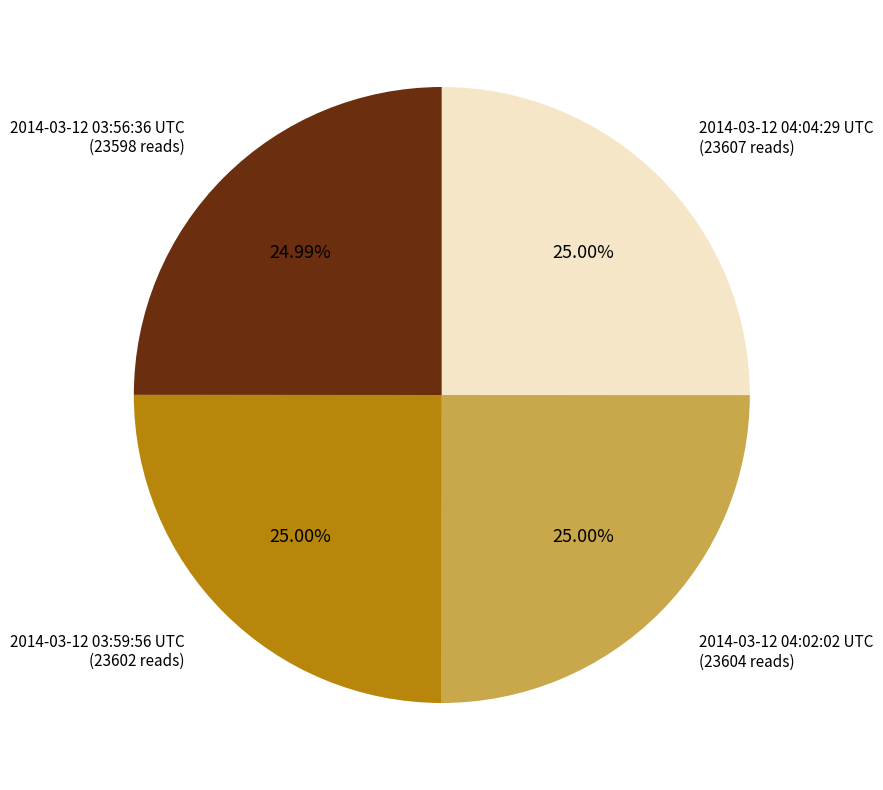

Is there any slice that represents more than half of the pie?

No